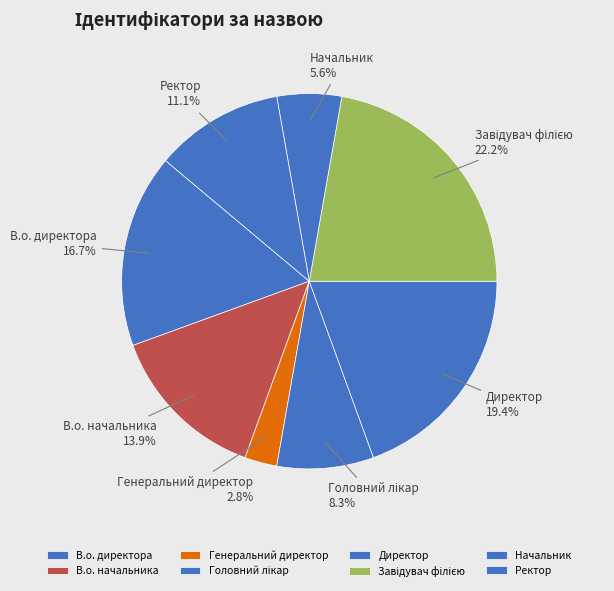

What is the smallest slice in the pie chart?

Генеральний директор